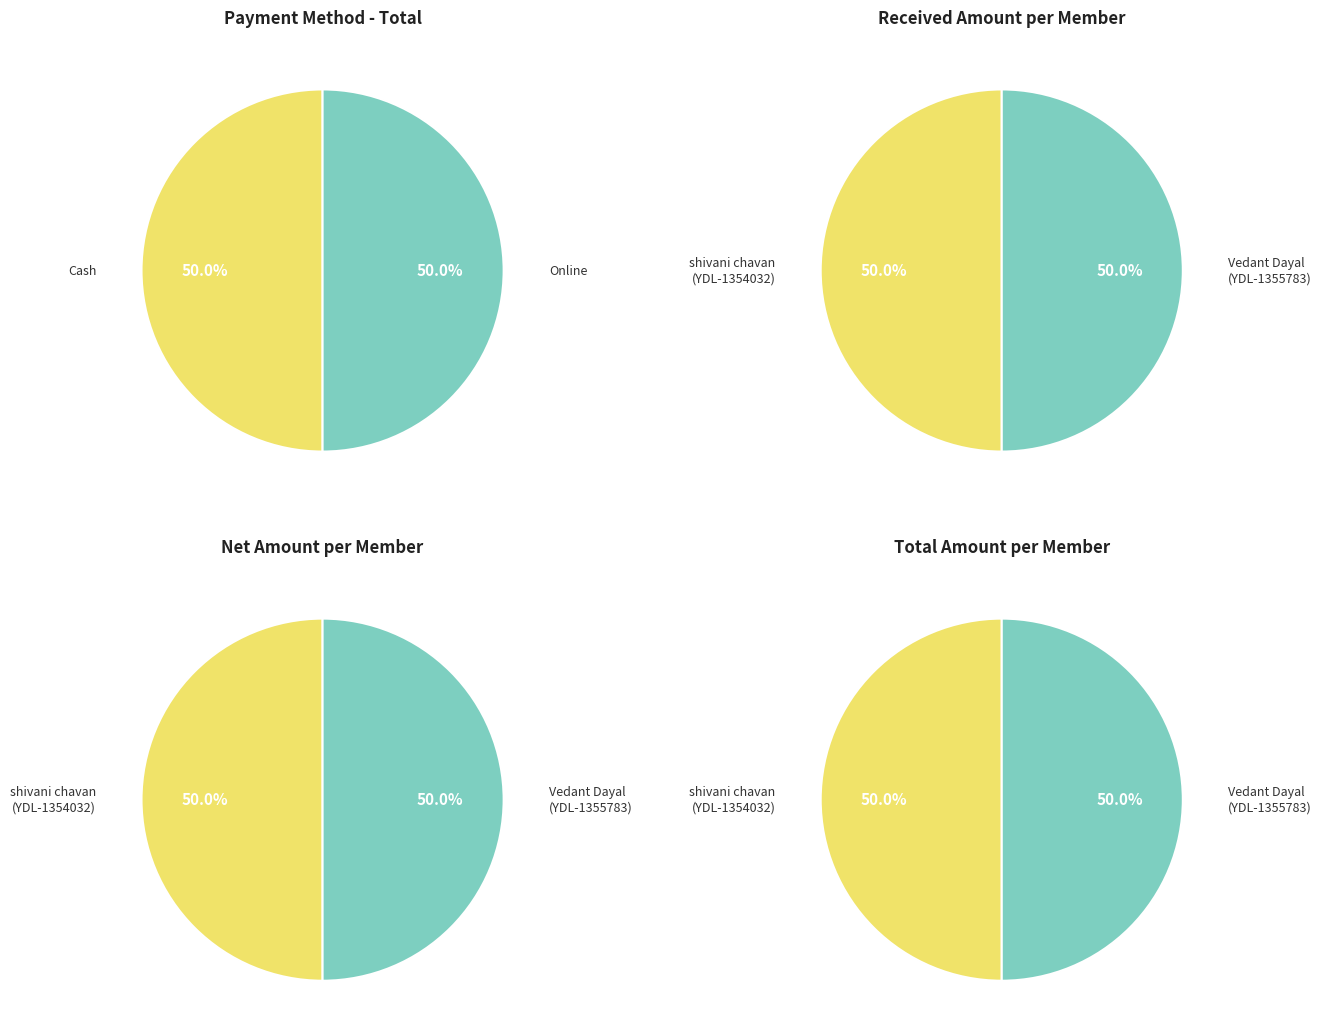

How many segments does this pie chart have?

2